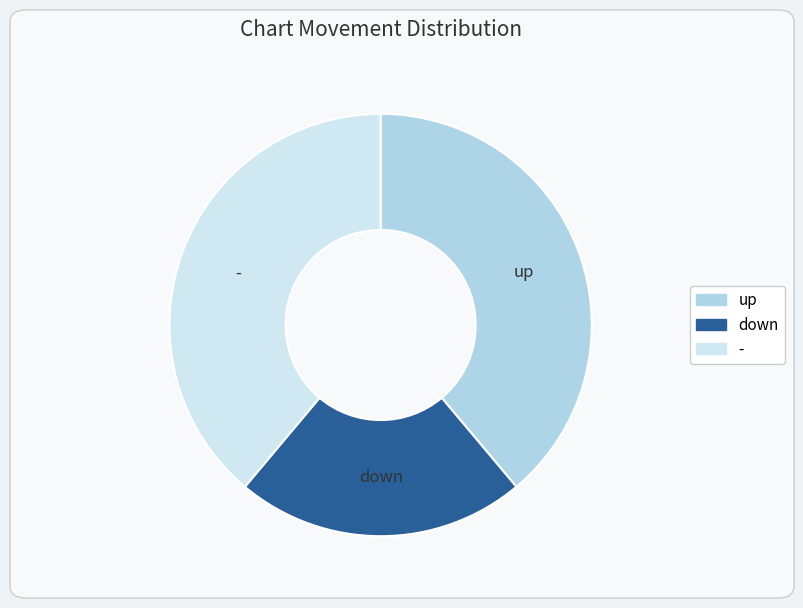

What is the smallest slice in the pie chart?

down